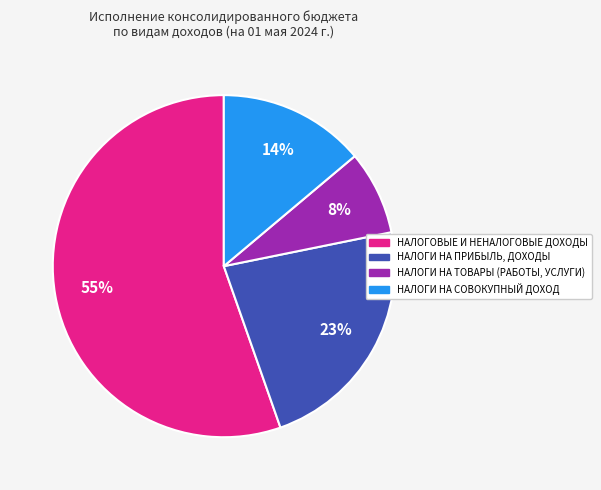

Is there any slice that represents more than half of the pie?

Yes